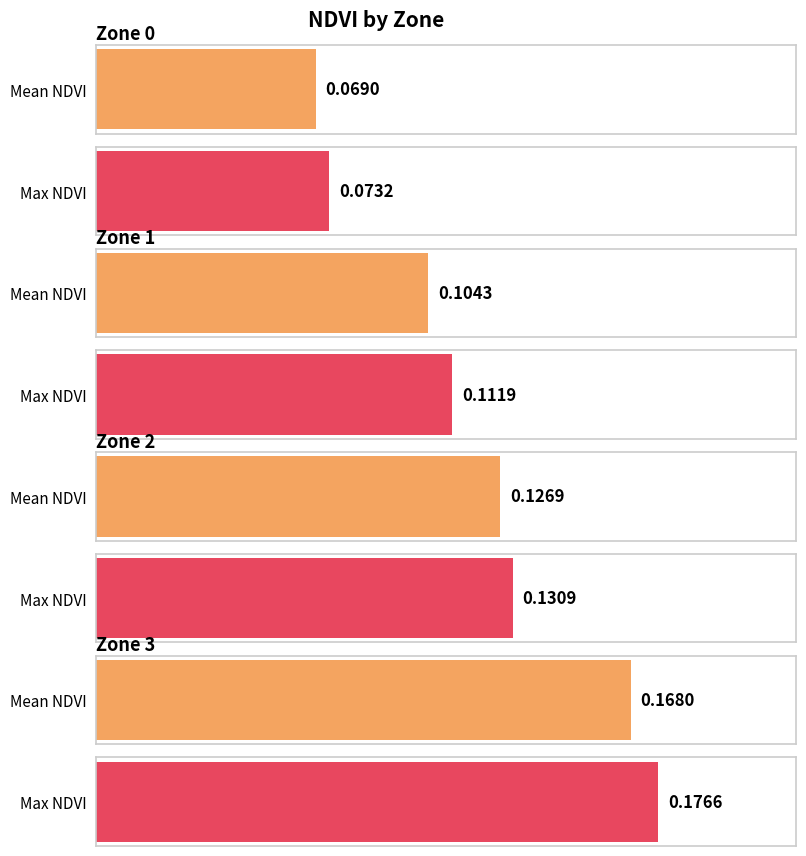

How many bars are there in total?

8